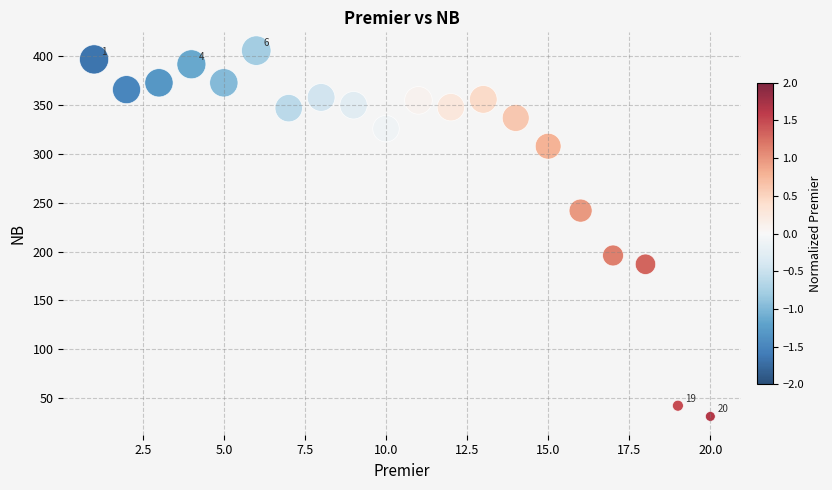

What is the range of X values (max minus min)?

19